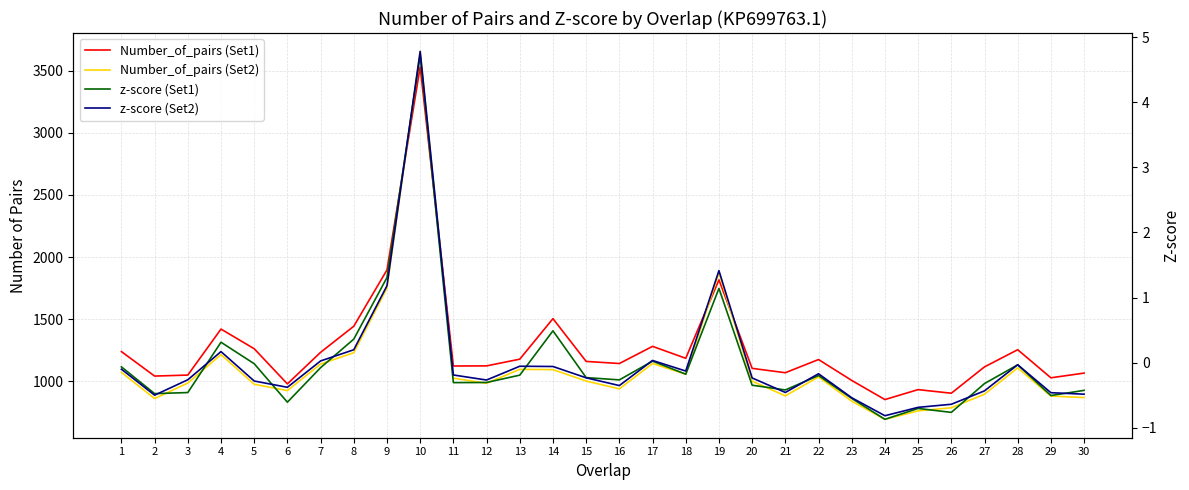

What is the sum of the Number_of_pairs (Set1) values at 6 and 21?

2050.0